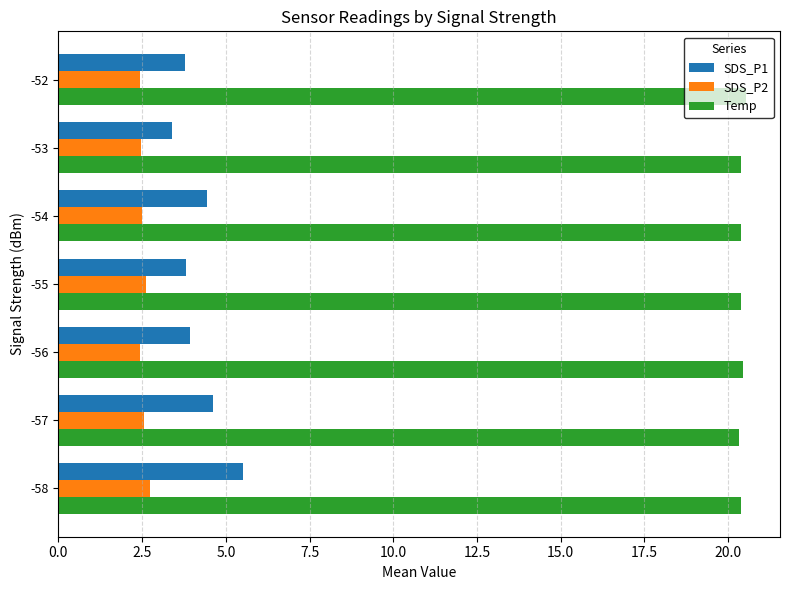

How many SDS_P2 values are between 2 and 3?

7